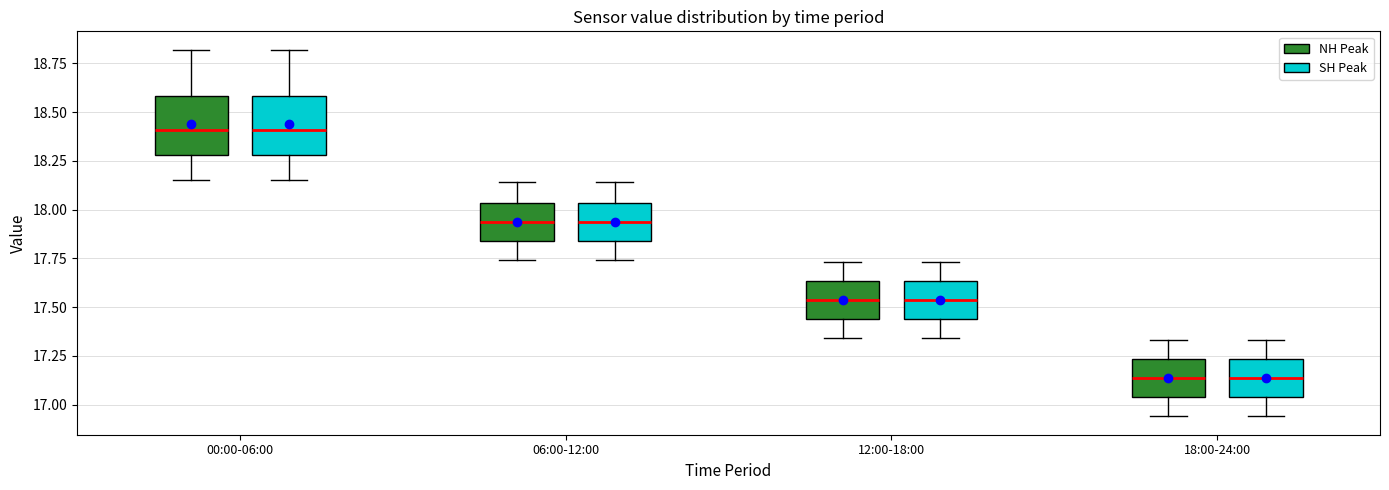

Reading left to right, transcribe this box plot: for each box, give where its median line is, the range the box spans, and where its two whiskers end, as read against the y-axis. The values are not printed on the chart, so give them approximately, as read against the axis.

00:00-06:00 (NH Peak): median 18.40, box 18.30 to 18.60, whiskers 18.15 to 18.80
00:00-06:00 (SH Peak): median 18.40, box 18.30 to 18.60, whiskers 18.15 to 18.80
06:00-12:00 (NH Peak): median 17.95, box 17.85 to 18.05, whiskers 17.75 to 18.15
06:00-12:00 (SH Peak): median 17.95, box 17.85 to 18.05, whiskers 17.75 to 18.15
12:00-18:00 (NH Peak): median 17.55, box 17.45 to 17.65, whiskers 17.35 to 17.75
12:00-18:00 (SH Peak): median 17.55, box 17.45 to 17.65, whiskers 17.35 to 17.75
18:00-24:00 (NH Peak): median 17.15, box 17.05 to 17.25, whiskers 16.95 to 17.35
18:00-24:00 (SH Peak): median 17.15, box 17.05 to 17.25, whiskers 16.95 to 17.35